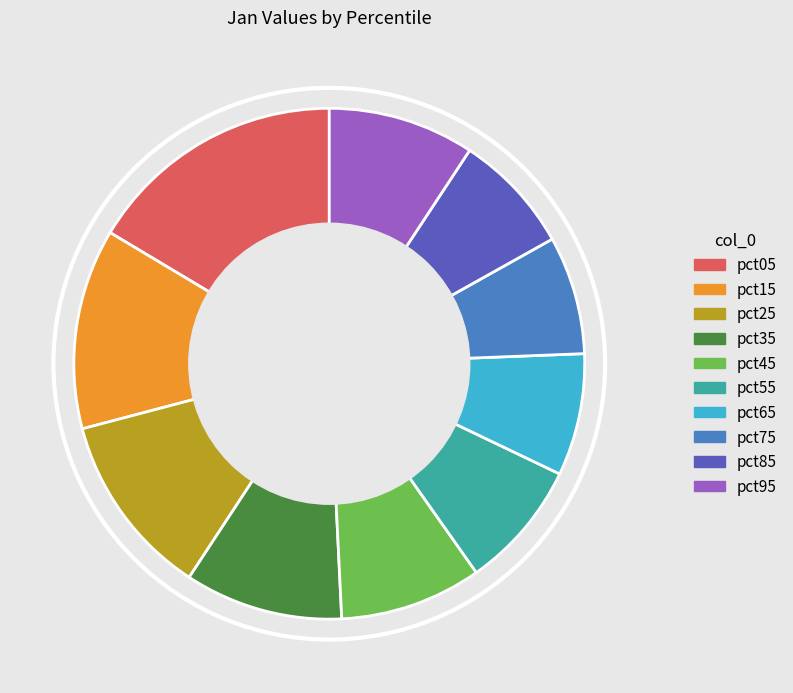

Combined, do pct75 and pct95 account for over 50%?

No